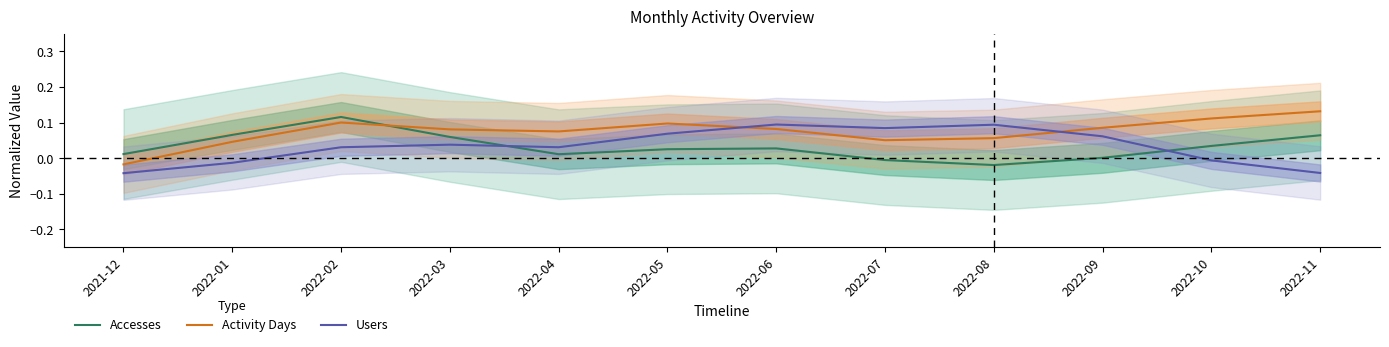

What is the label of the 9th point from the left?

2022-08